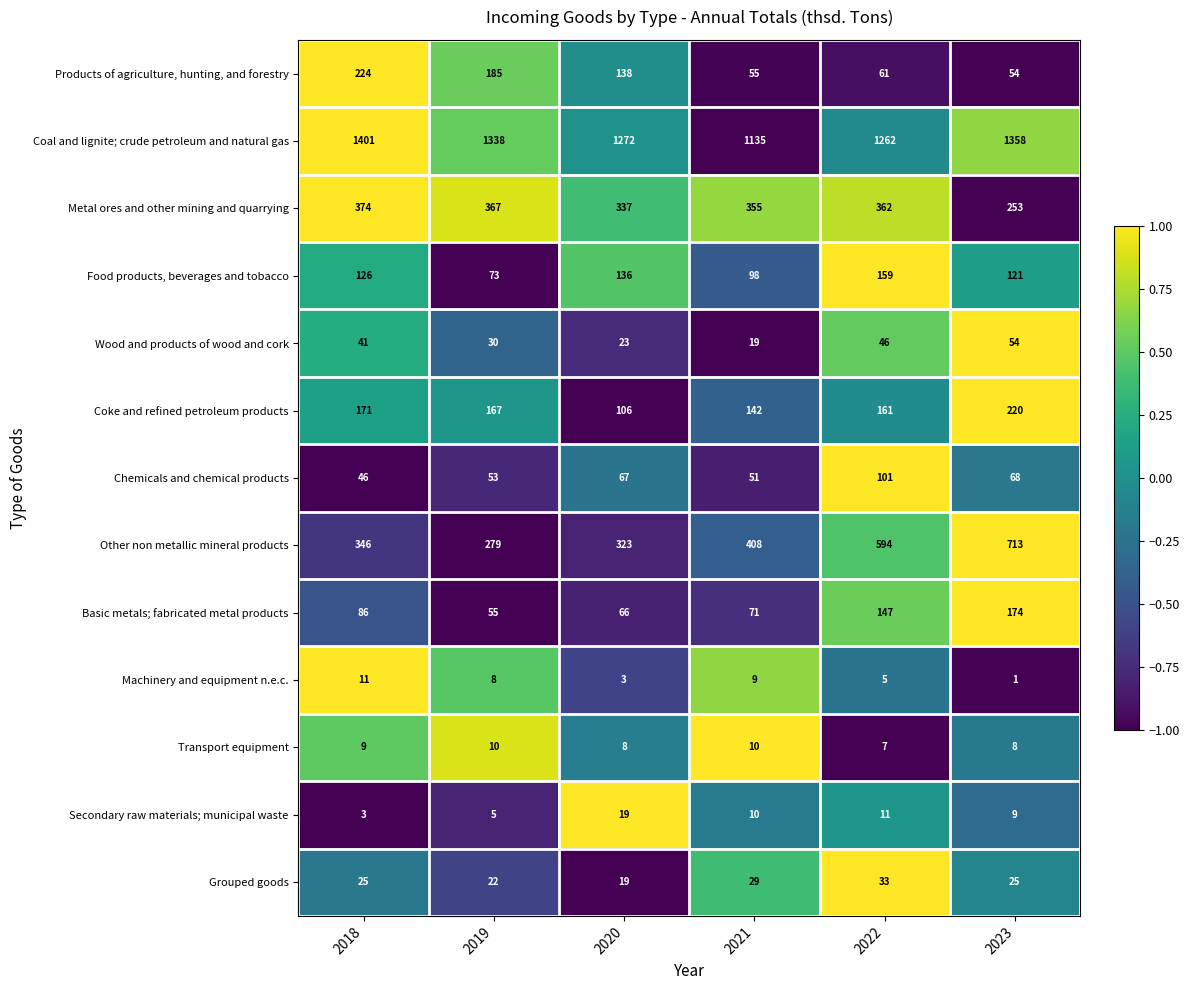

What is the total value across all series at 2020?

2517